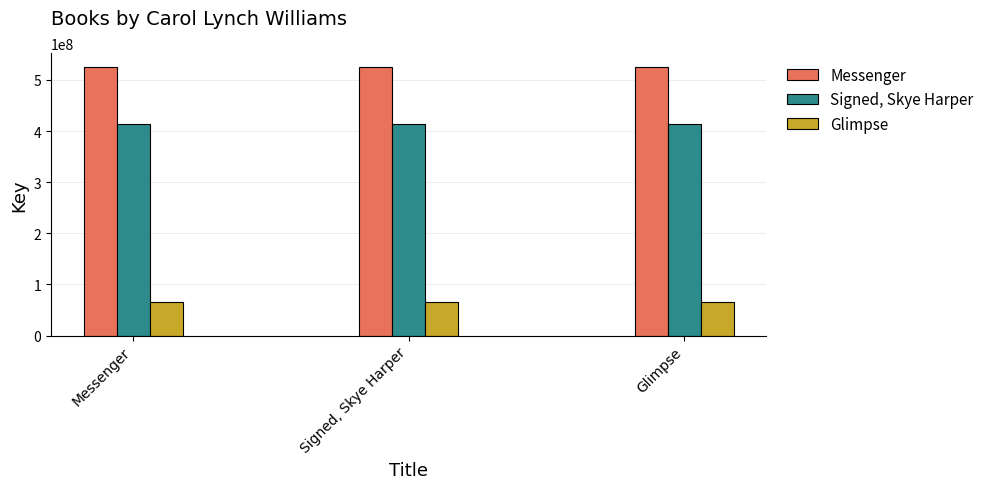

Is it true that Signed, Skye Harper equals 413240891 at Messenger?

True